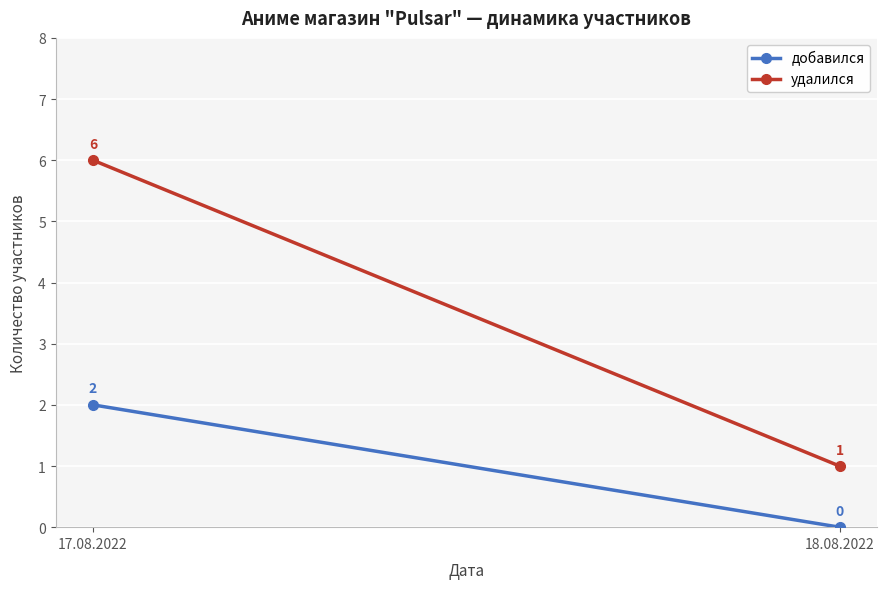

The добавился series shows 1 at 17.08.2022. True or false?

False